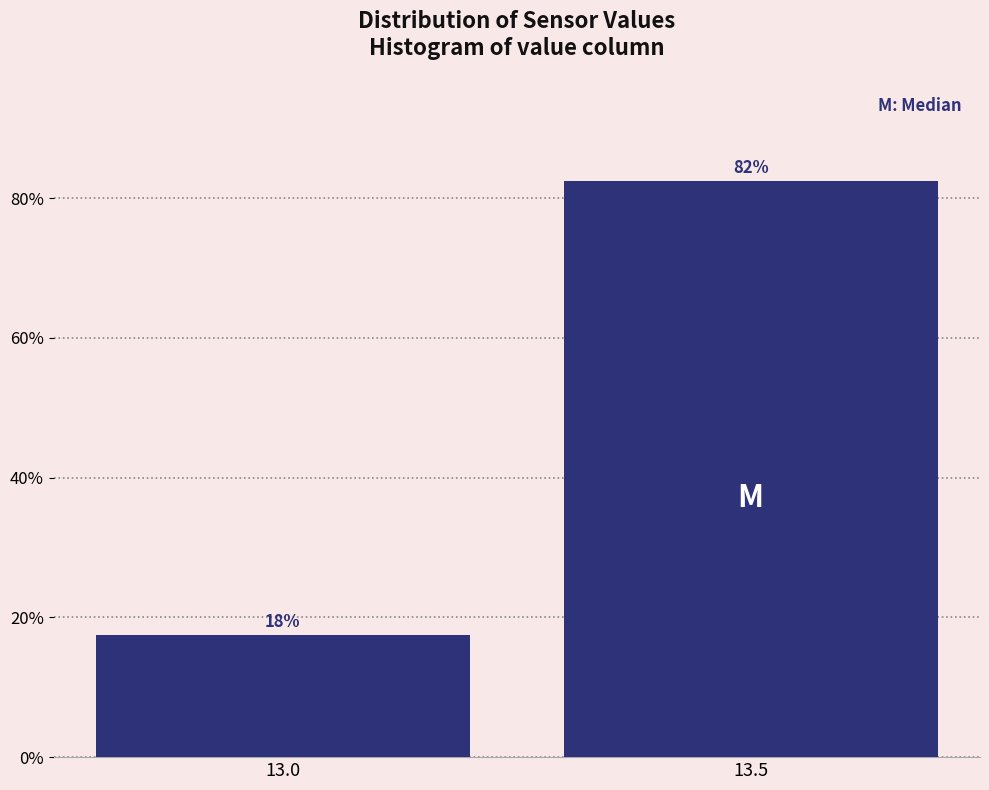

How many bars are there in total?

2